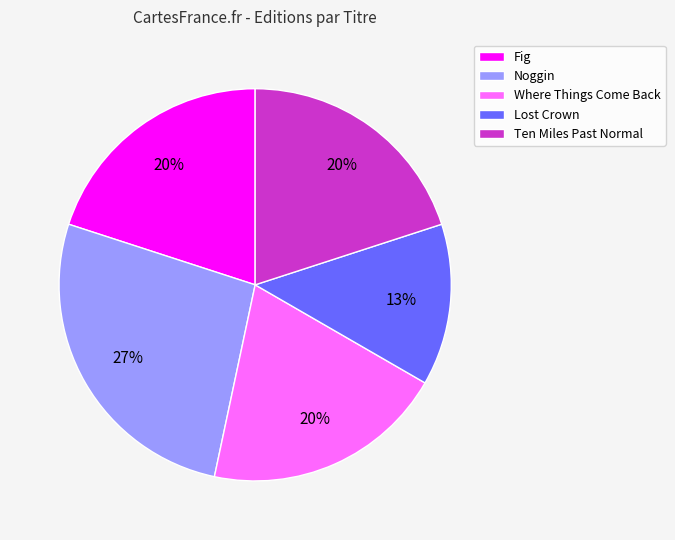

What is the ratio of the value at Ten Miles Past Normal to the value at Where Things Come Back?

1.0